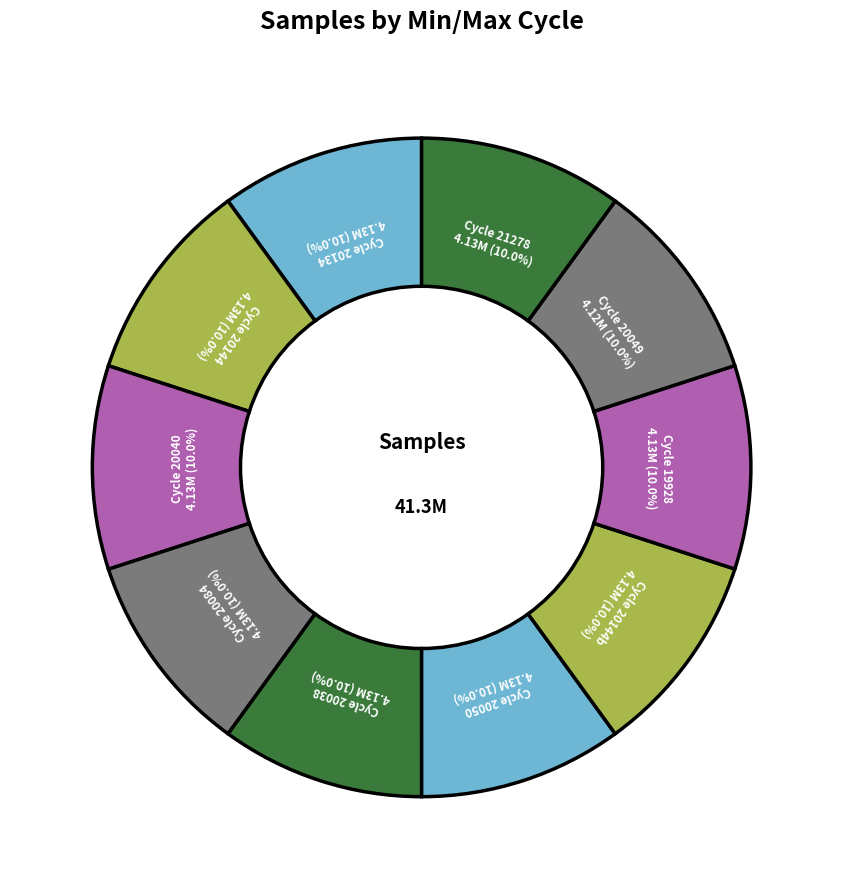

How many slices are in this pie chart?

10